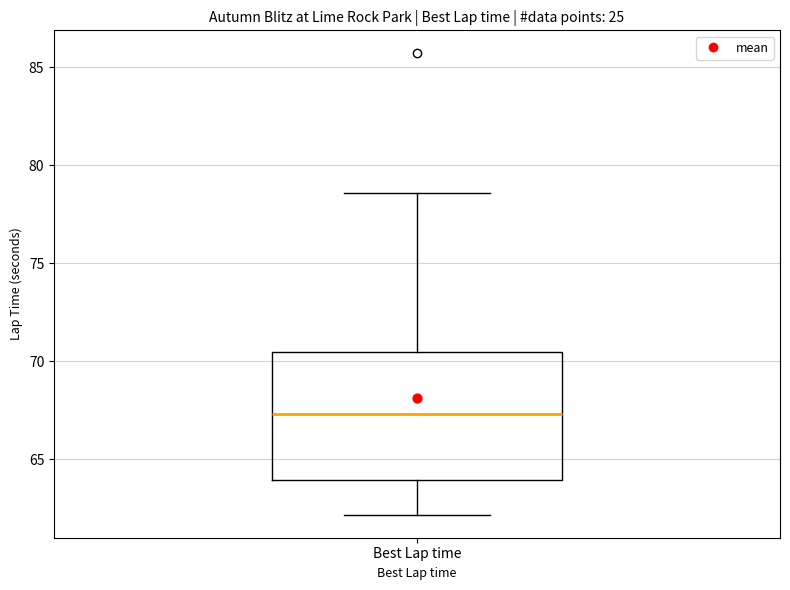

Transcribe this box plot: give where the median line is, the range the box spans, and where the two whiskers end, as read against the y-axis. The values are not printed on the chart, so give them approximately, as read against the axis.

median 67.5, box 64.0 to 70.5, whiskers 62.0 to 78.5